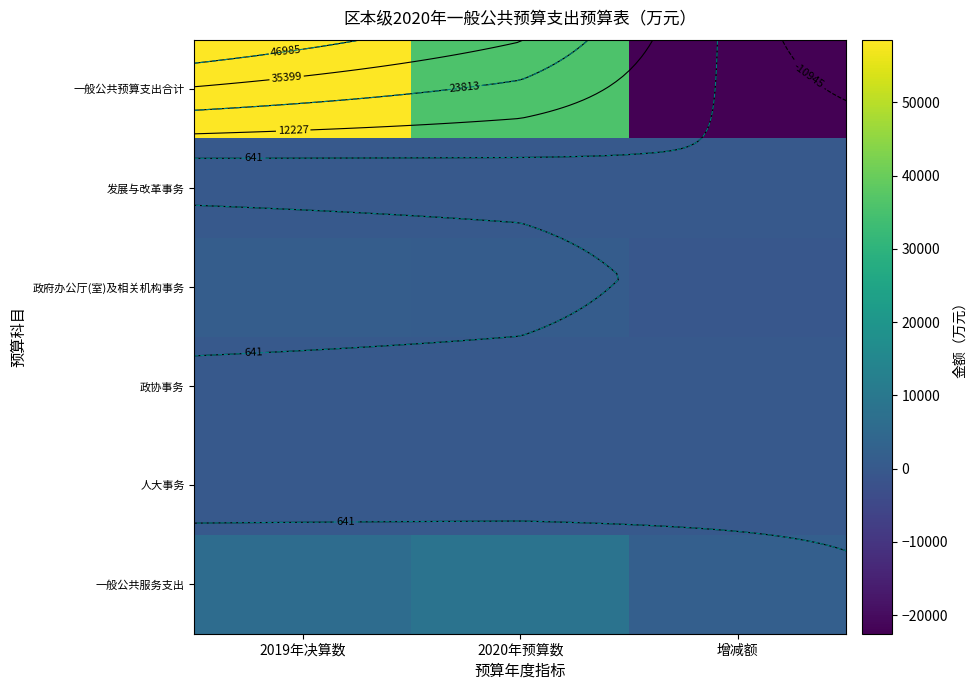

At 2019年决算数, list the series in order from largest to smallest.

一般公共预算支出合计, 一般公共服务支出, 政府办公厅(室)及相关机构事务, 人大事务, 政协事务, 发展与改革事务